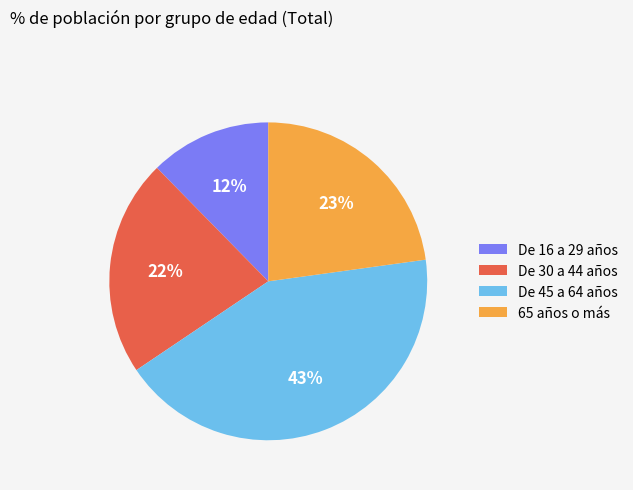

What percentage is the De 30 a 44 años slice, to the nearest percent?

22%